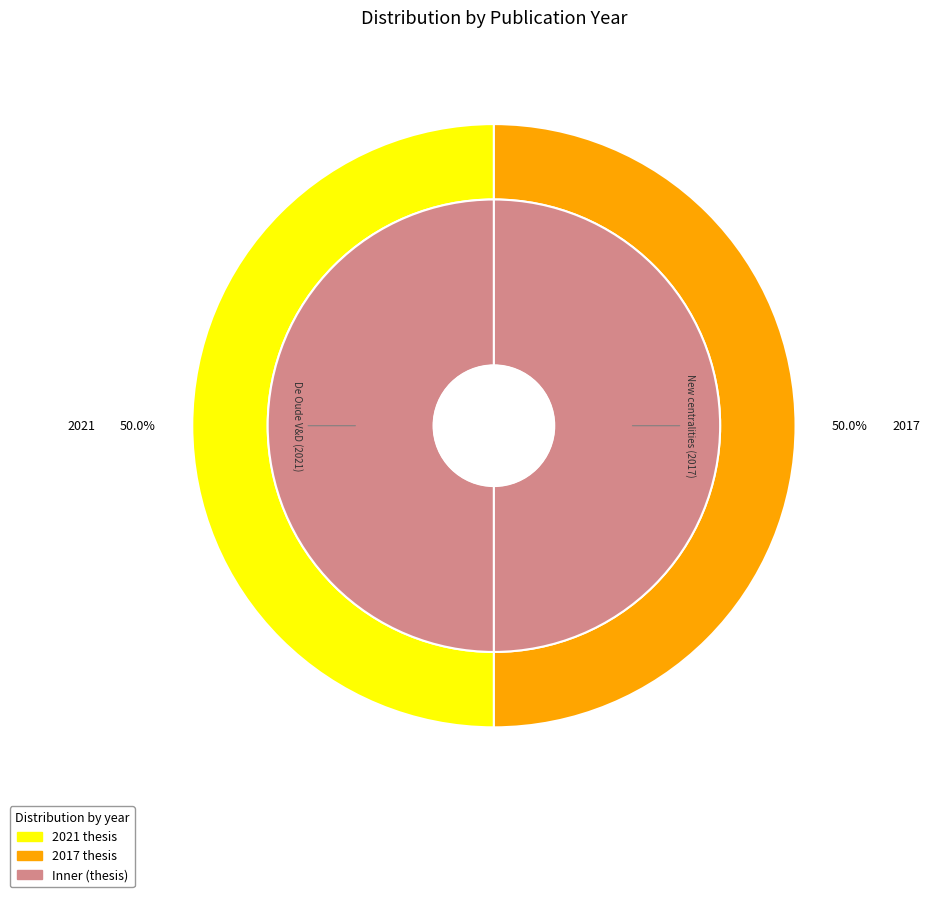

Approximately how many times larger is the value at New centralities (2017) compared to De Oude V&D (2021)?

1.0